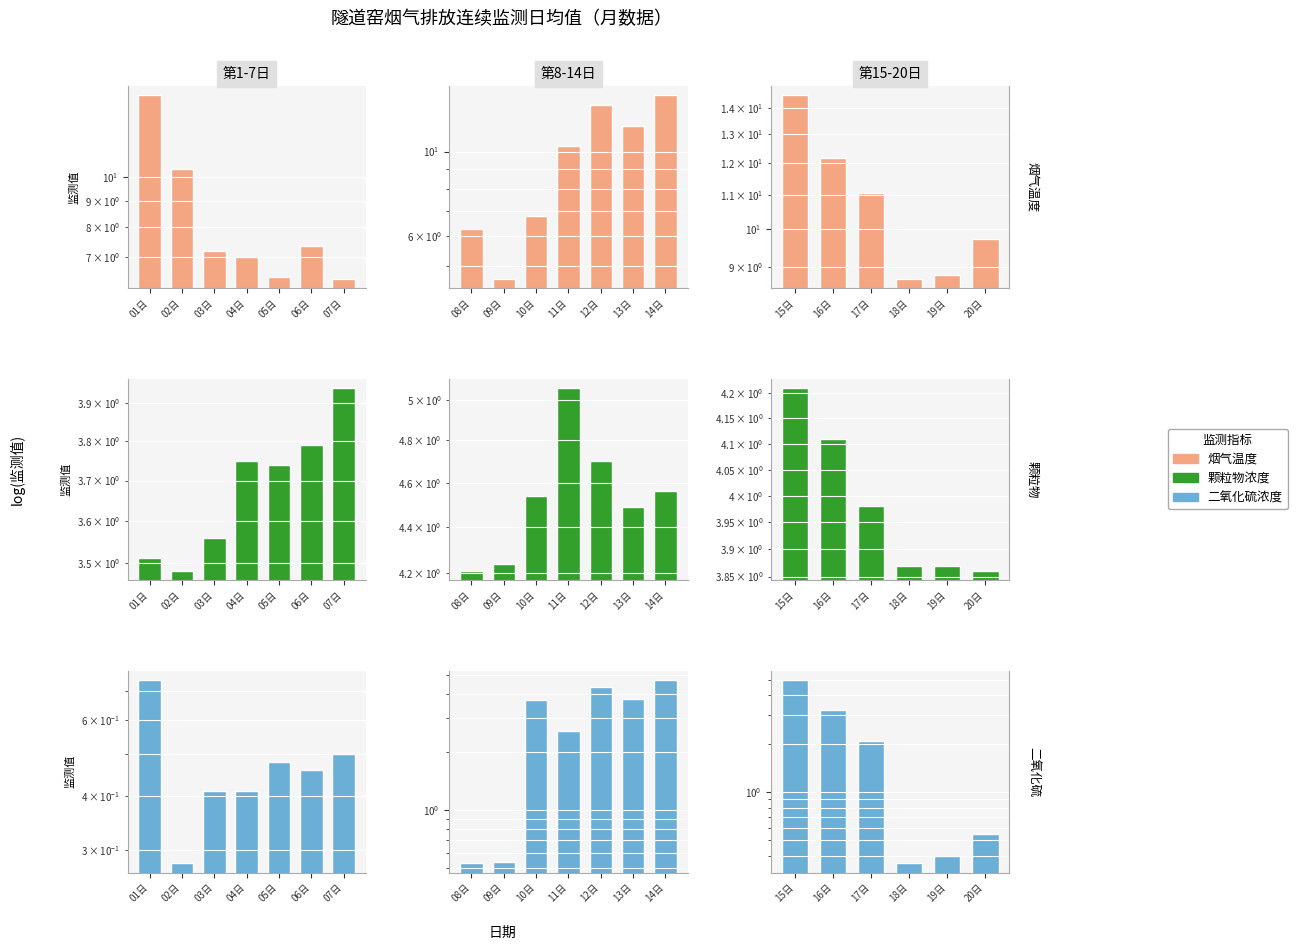

Count the number of data series in this chart.

3